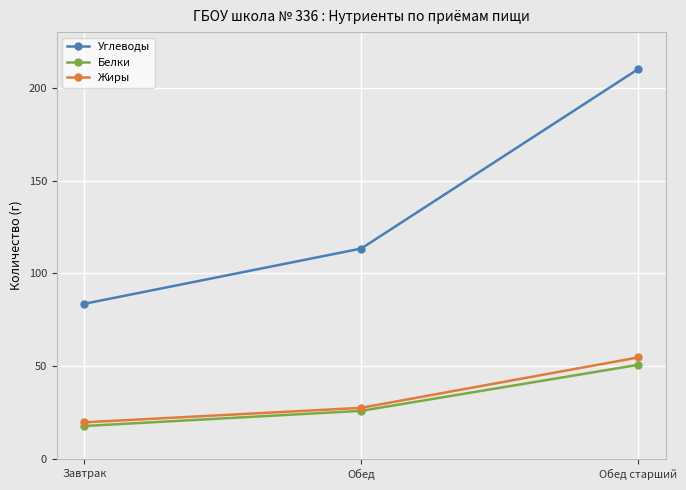

What is the approximate value of Белки at Завтрак?

17.8